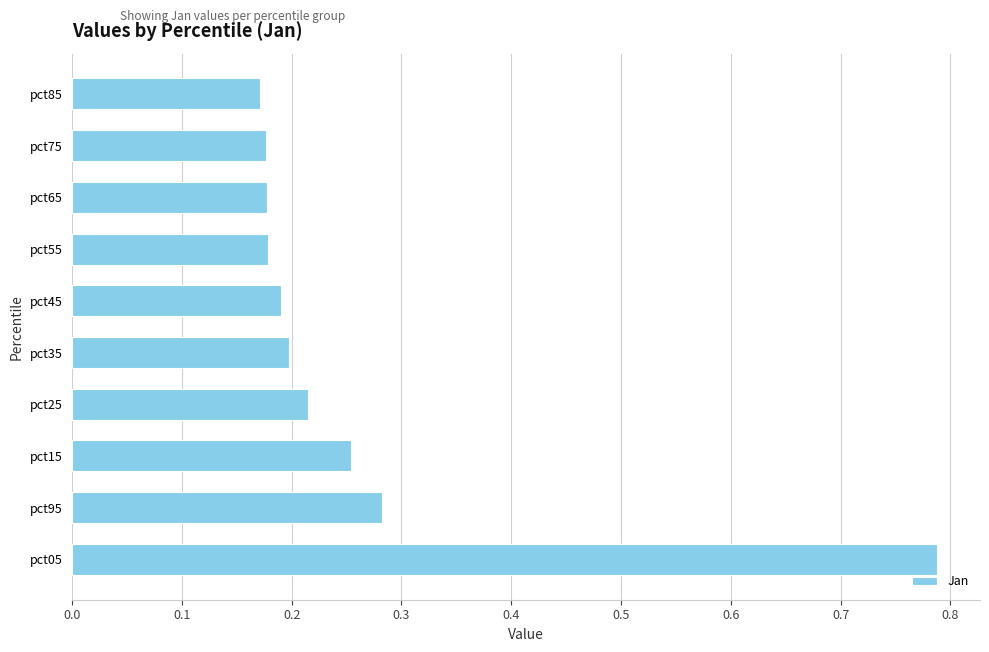

Is it true that the value at pct65 is 0.1?

False